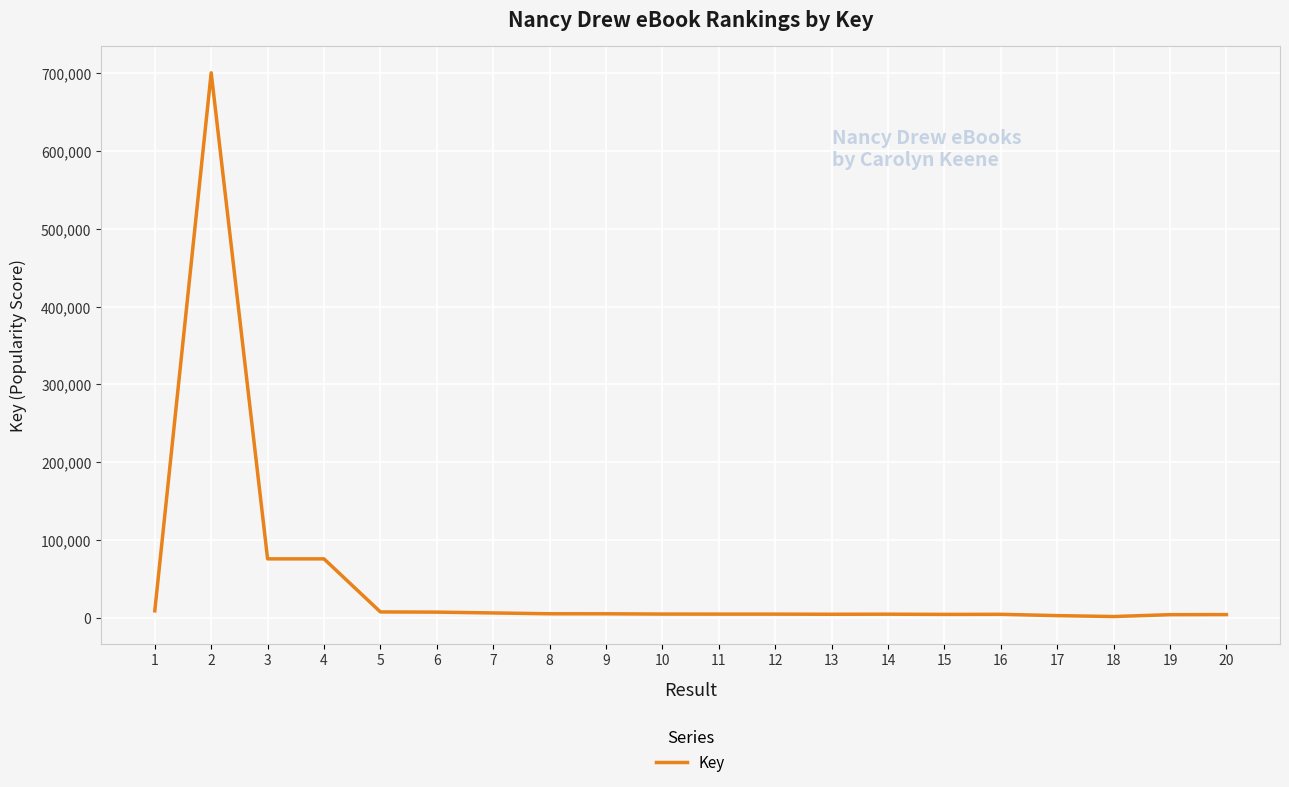

True or false: the data has more than 1 interior local peaks.

True